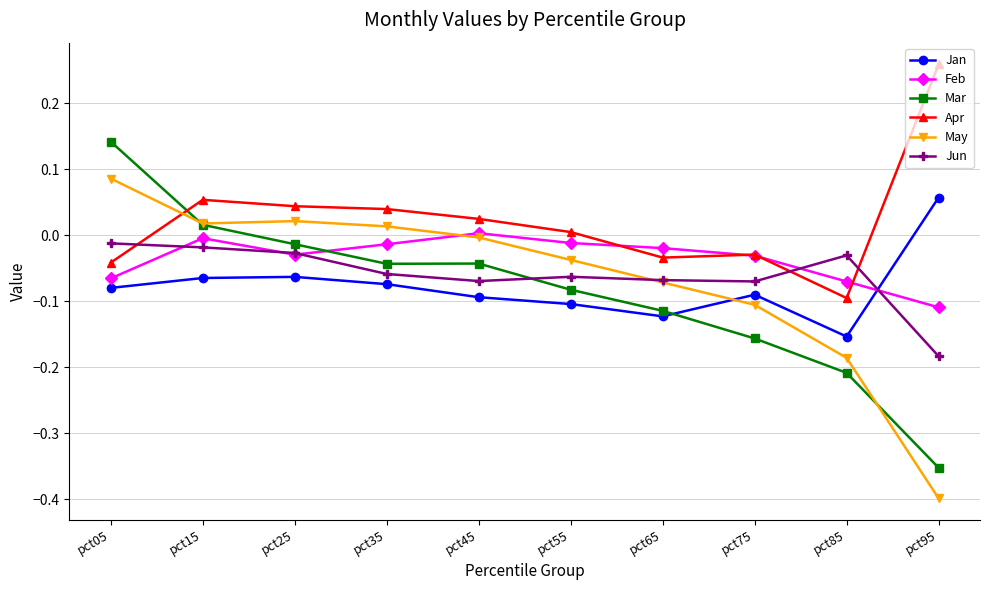

Is the value of Feb at pct45 greater than the value of Jun at pct35?

Yes